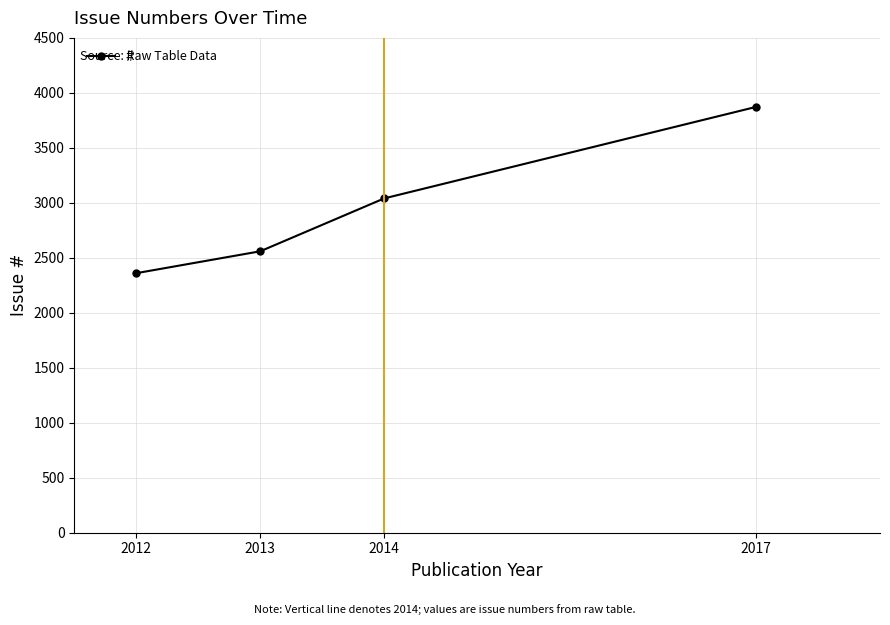

Approximately how many times larger is the value at 2012 compared to 2017?

0.6